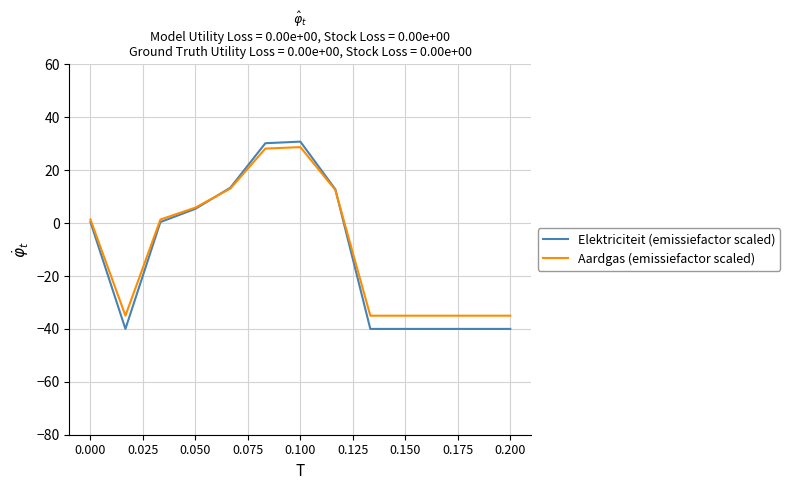

Which series has the widest spread of values?

Elektriciteit (emissiefactor scaled)